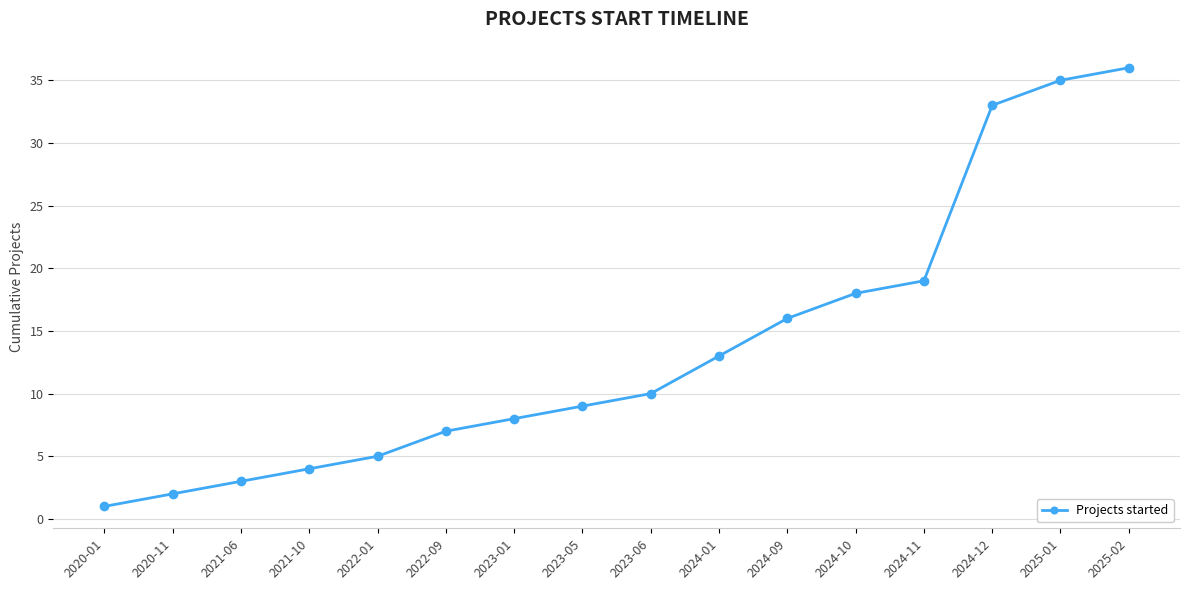

At which category does the chart reach its minimum across all series?

2020-01